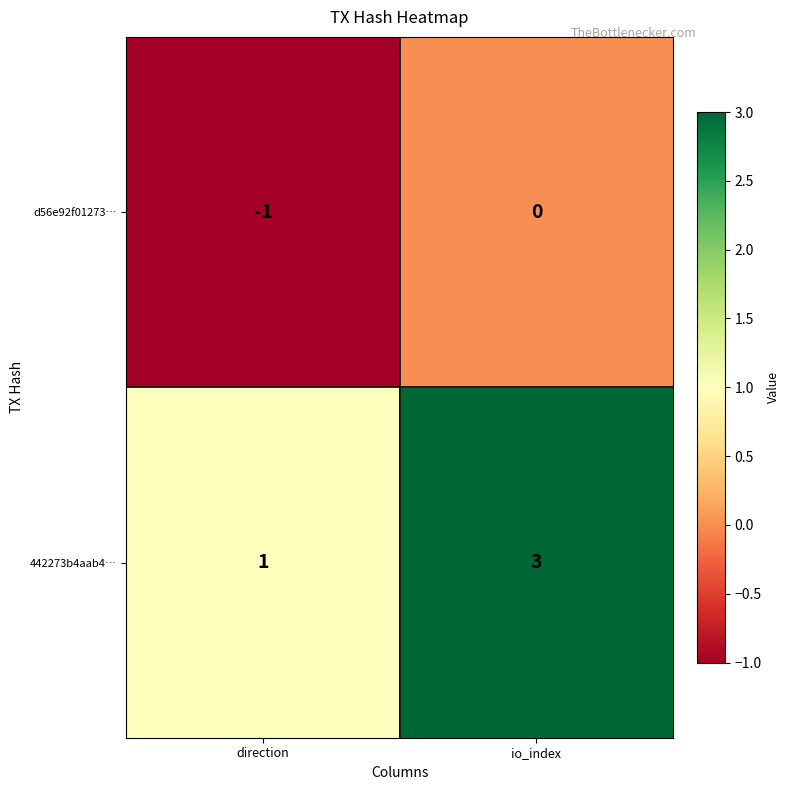

Which series changed the most between direction and io_index?

442273b4aab4…